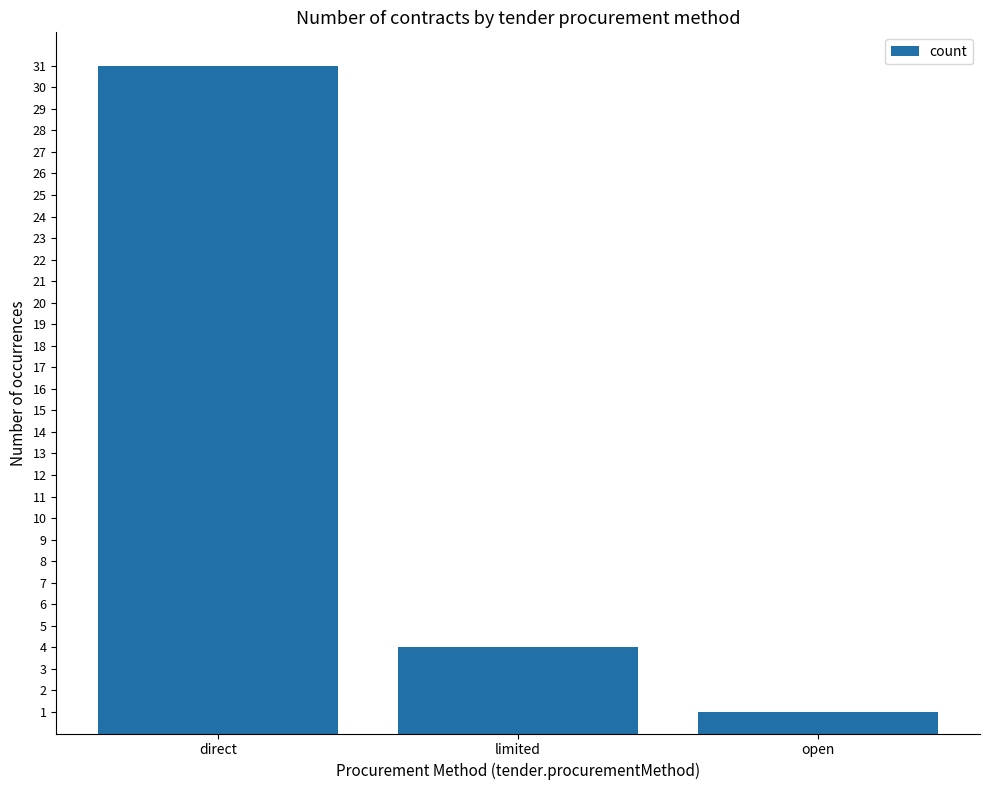

List the labels in order of value, largest first.

direct, limited, open